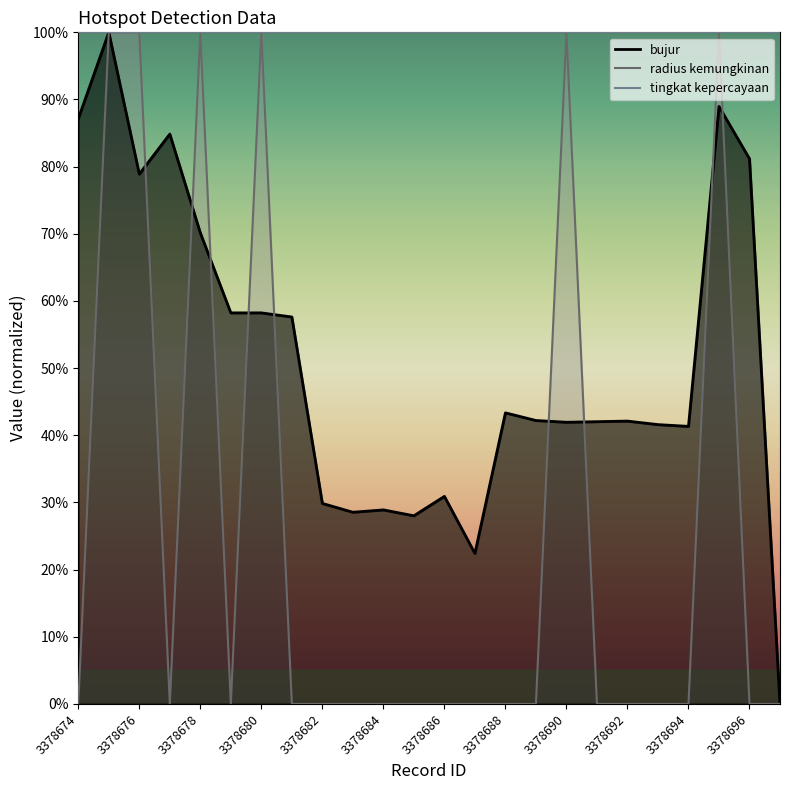

Count the number of categories in the chart.

24